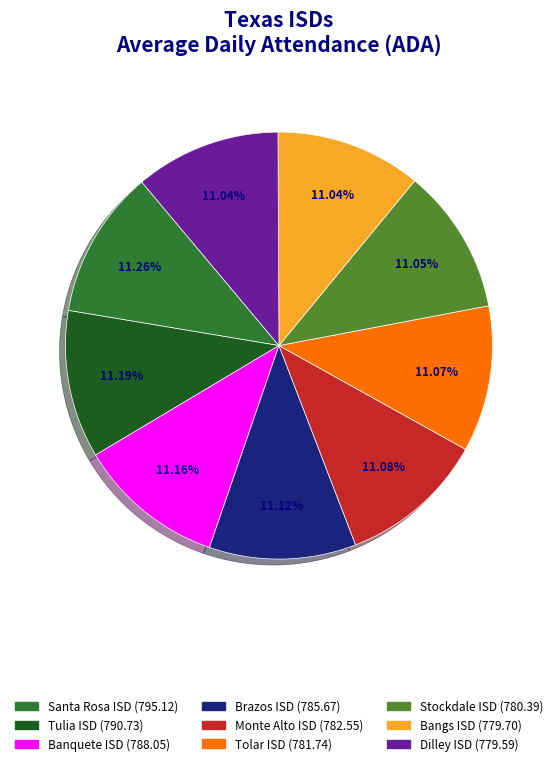

What portion of the pie excludes Brazos ISD?

88.9%